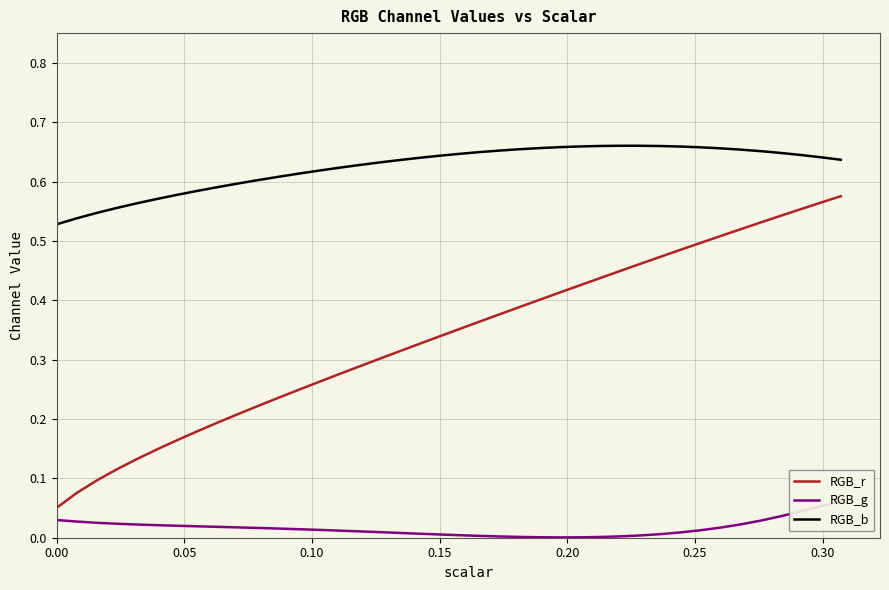

True or false: RGB_b and RGB_r cross at least once.

False